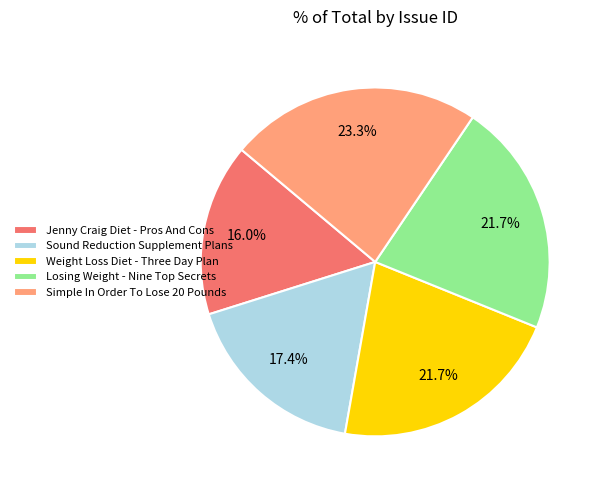

To the nearest percent, what percentage of the pie is Jenny Craig Diet - Pros And Cons?

16%